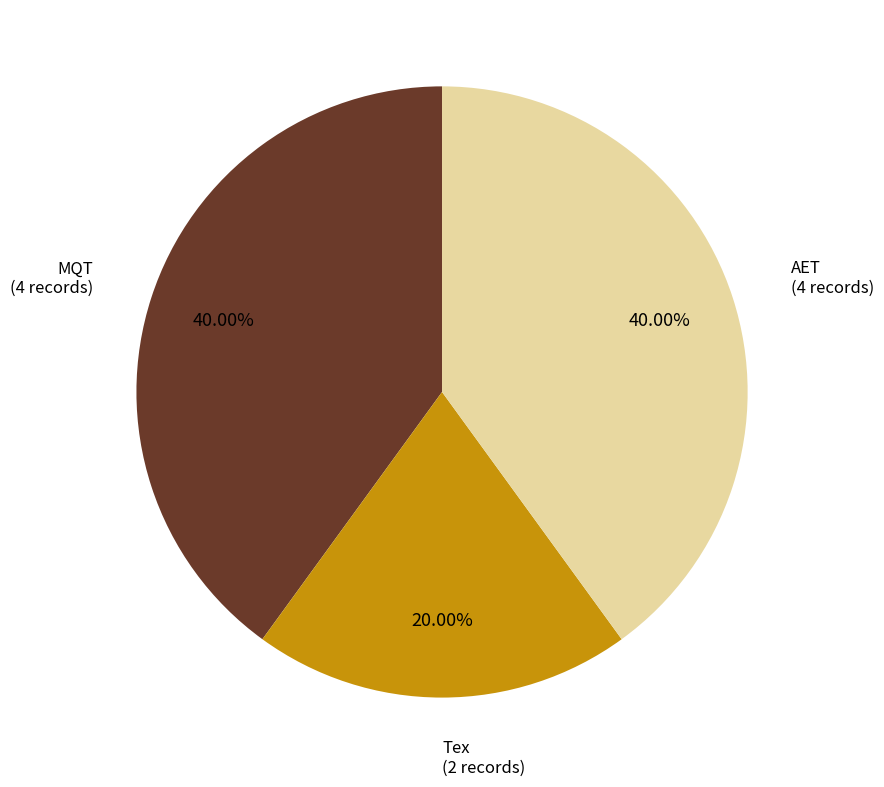

How many segments does this pie chart have?

3